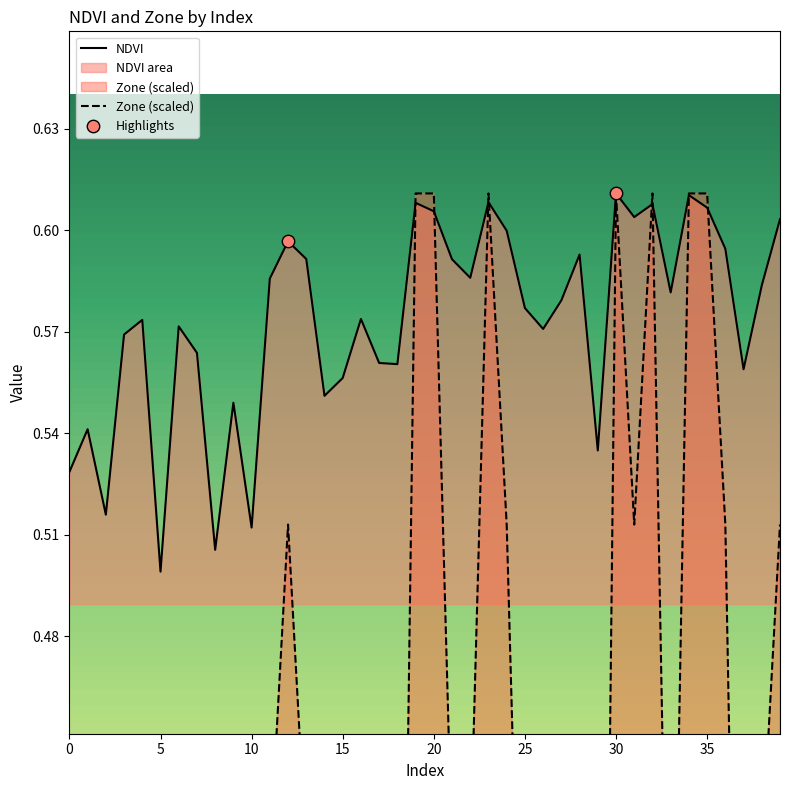

At how many categories does at least one series exceed 0?

40